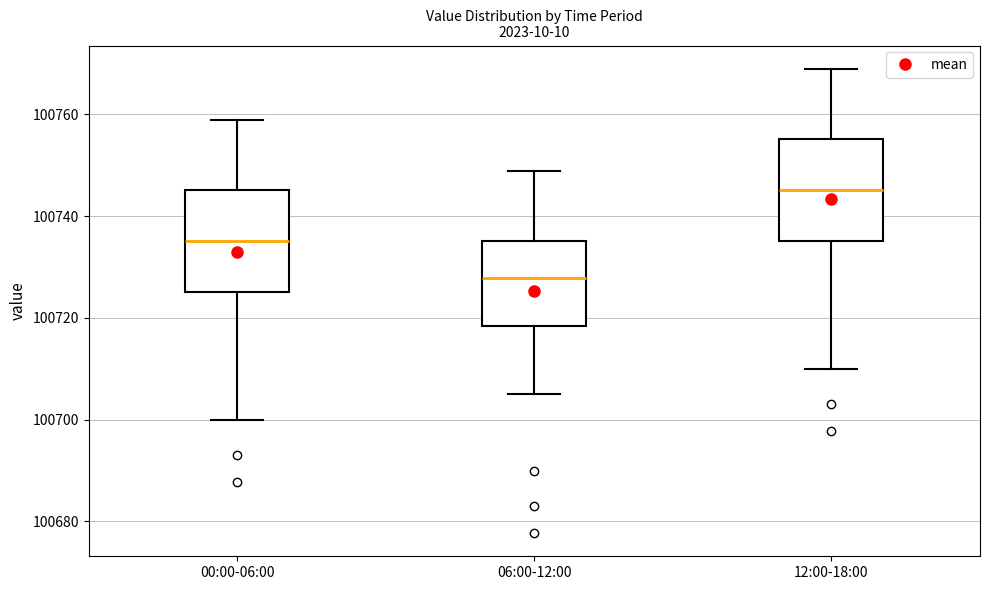

Which box's median line is the lowest?

06:00-12:00